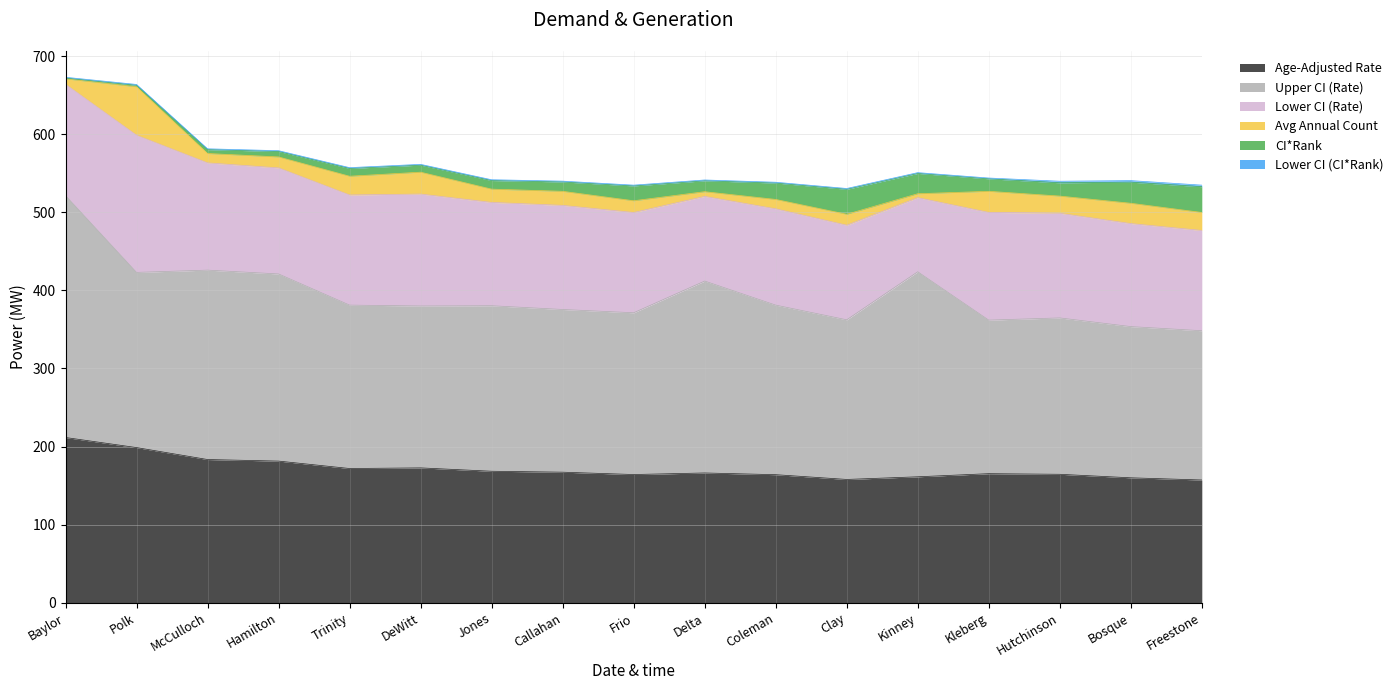

Reading left to right, what are all the values shown in this chart?

Age-Adjusted Rate: 211.6	198.7	183.4	181.4	171.9	172.7	168.4	167.2	164.2	166.2	164.0	157.9	161.3	165.3	164.5	160.0	157.2
Upper CI (Rate): 309.7	224.3	242.5	239.6	209.2	207.3	211.9	208.3	207.1	245.7	217.1	204.4	262.5	196.6	200.2	193.6	191.1
Lower CI (Rate): 142.5	175.6	137.3	135.8	141.0	143.3	132.3	133.3	128.4	108.4	123.3	121.1	94.9	137.9	134.0	131.9	128.4
Avg Annual Count: 7.0	62.0	12.0	14.0	24.0	28.0	17.0	18.0	15.0	6.0	12.0	14.0	5.0	27.0	22.0	26.0	23.0
CI*Rank: 1.0	2.0	5.0	7.0	10.0	9.0	11.0	12.0	19.0	14.0	21.0	32.0	26.0	16.0	17.0	27.0	33.0
Lower CI (CI*Rank): 1.0	1.0	1.0	1.0	1.0	1.0	1.0	1.0	1.0	1.0	1.0	1.0	1.0	1.0	2.0	2.0	2.0